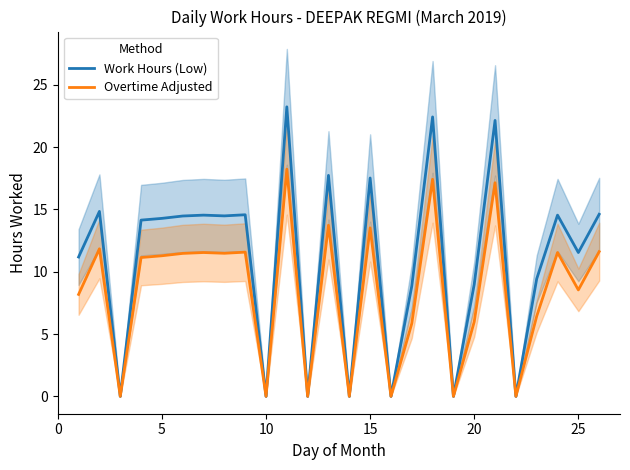

True or false: Overtime Adjusted and Work Hours (Low) cross at least once.

False